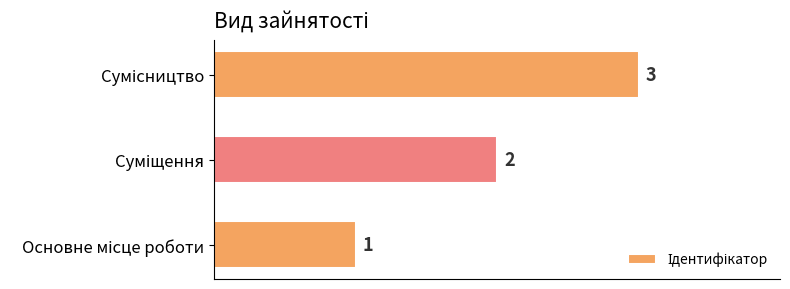

What is the maximum value shown in the chart?

3